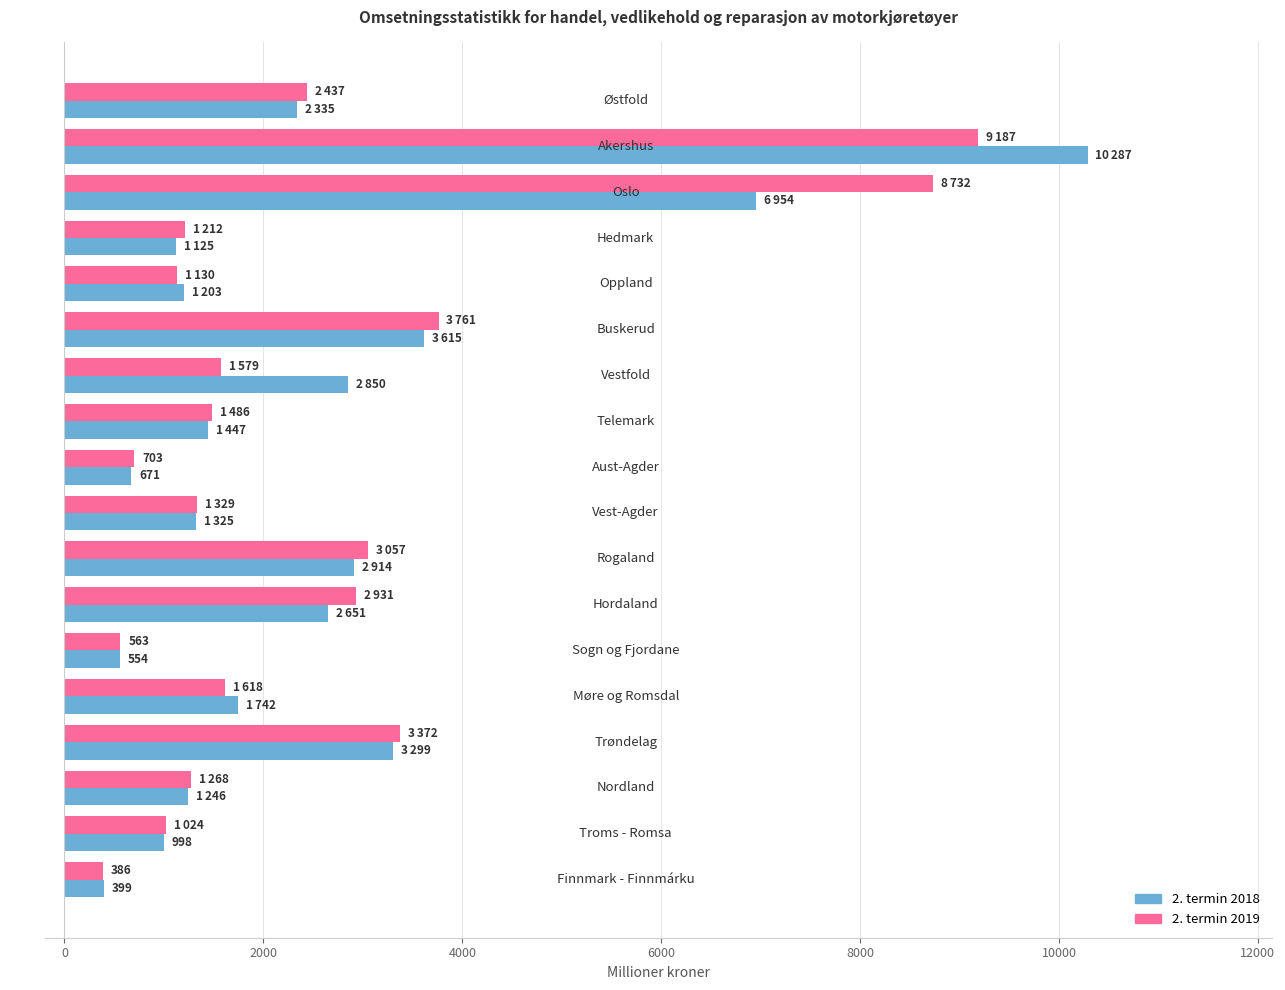

What is the greatest value displayed?

10287